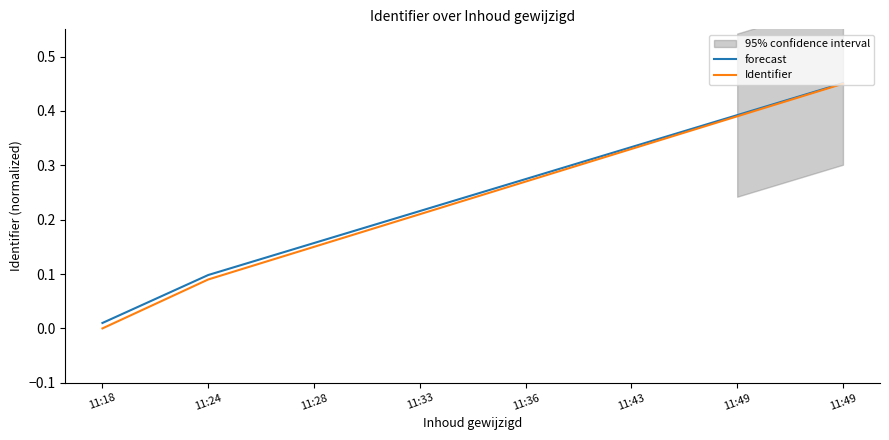

List the series in order of their peak value, highest first.

forecast, Identifier